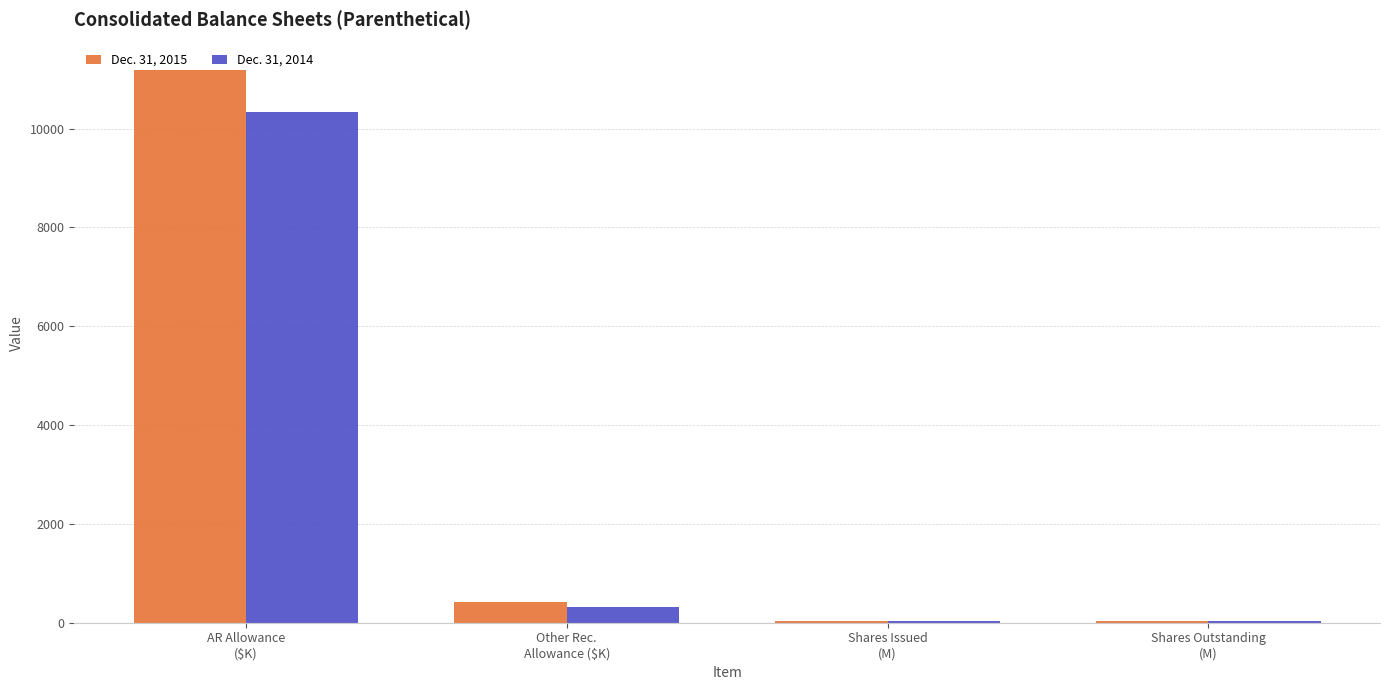

How many distinct data groups are displayed?

2